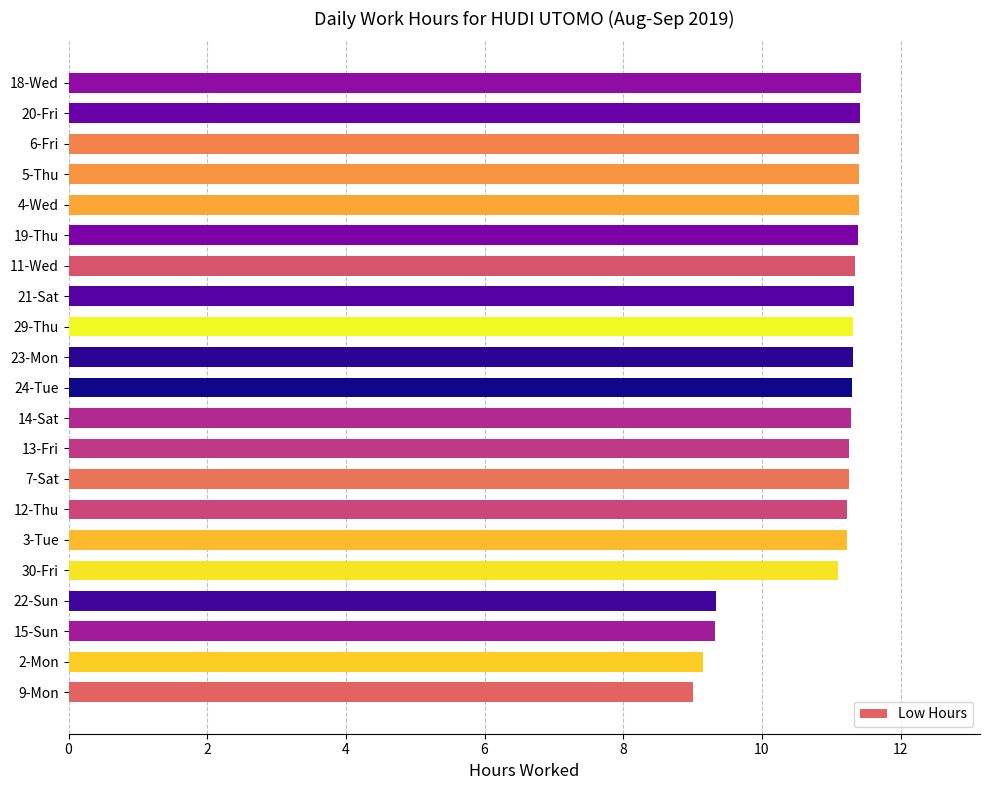

The chart shows a value of 7.0 at 13-Fri. True or false?

False